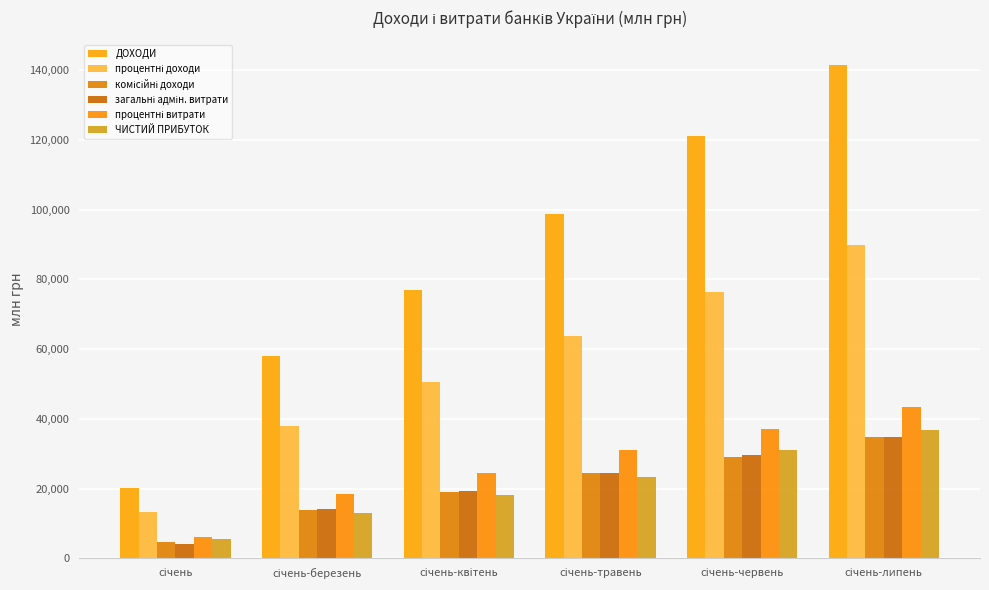

At which label does комісійні доходи reach its peak?

січень-липень